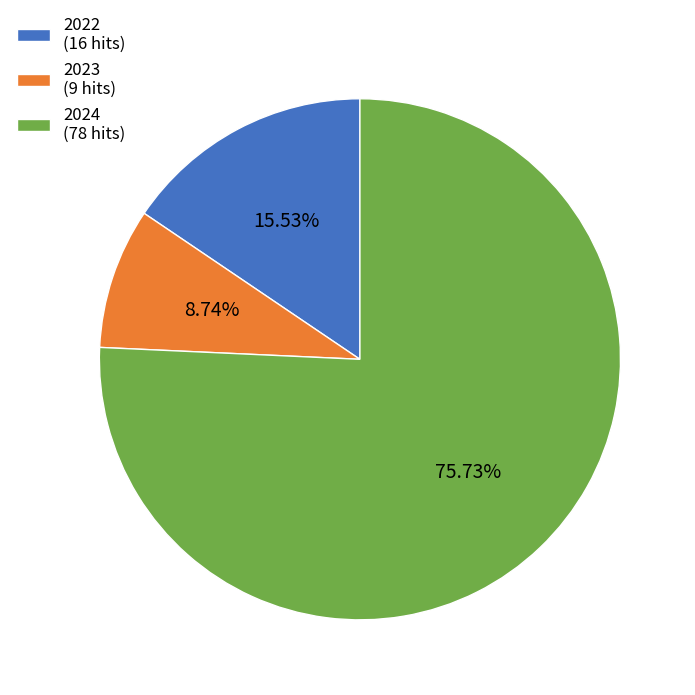

Is there any slice that represents more than half of the pie?

Yes